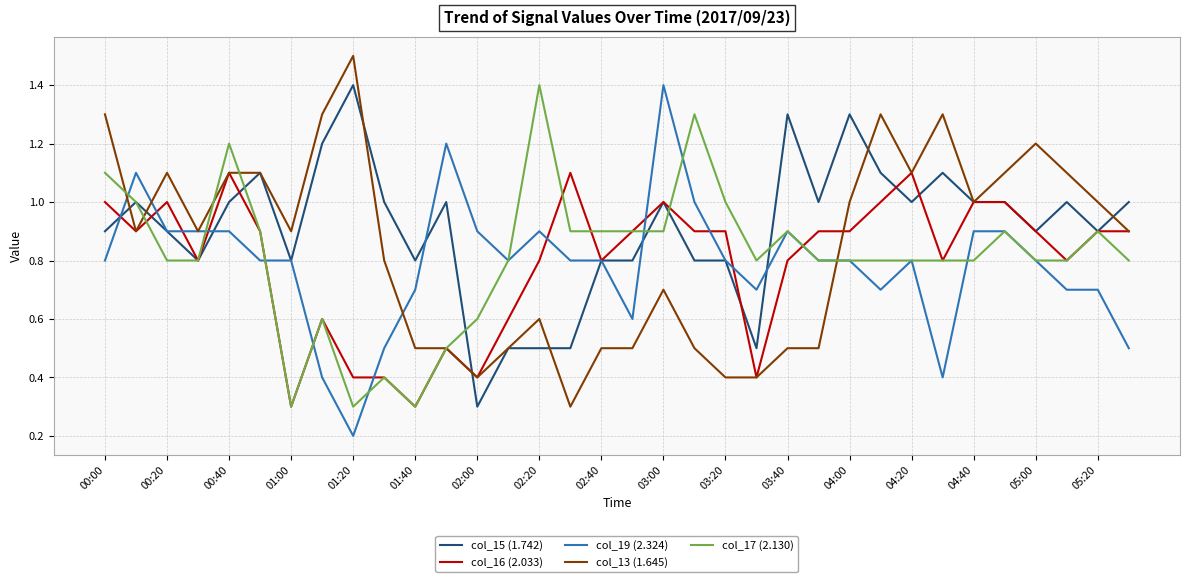

How many lines are shown in the chart?

5